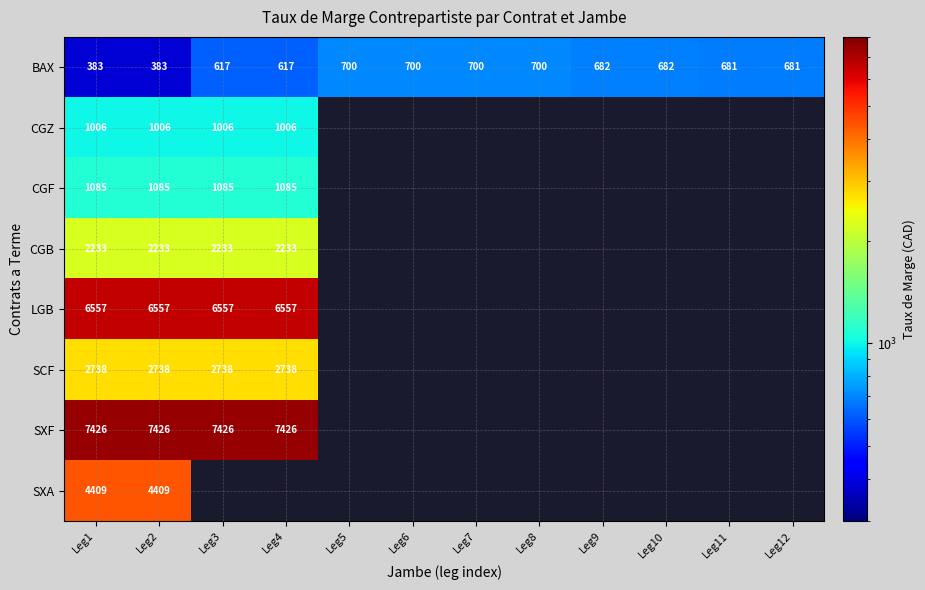

At which category is the sum across all series the highest?

Leg1